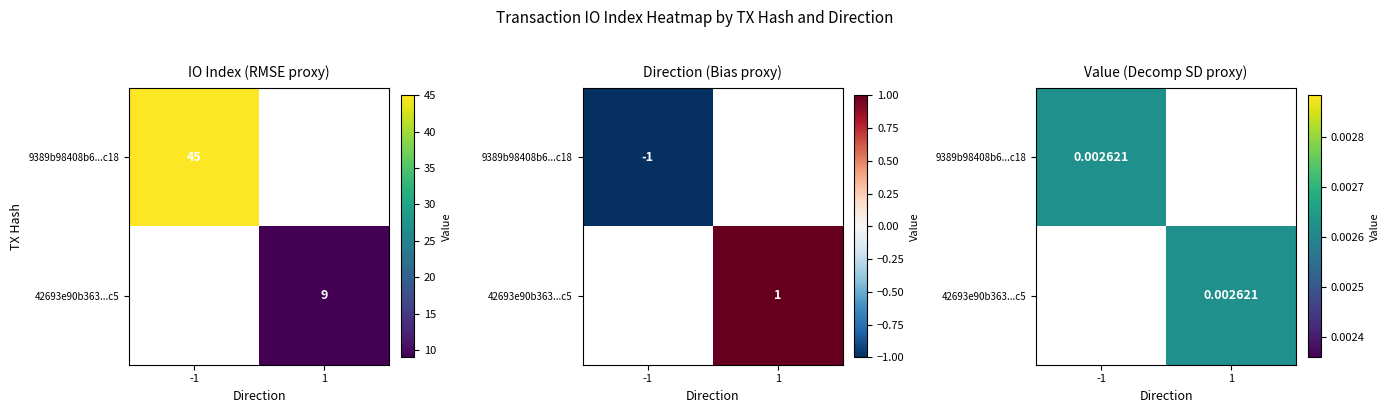

List the series in order of their peak value, highest first.

9389b98408b6da92f269d0188c864b760a52c18, 42693e90b363dfb0438b89e4ed76da6c74e49c5